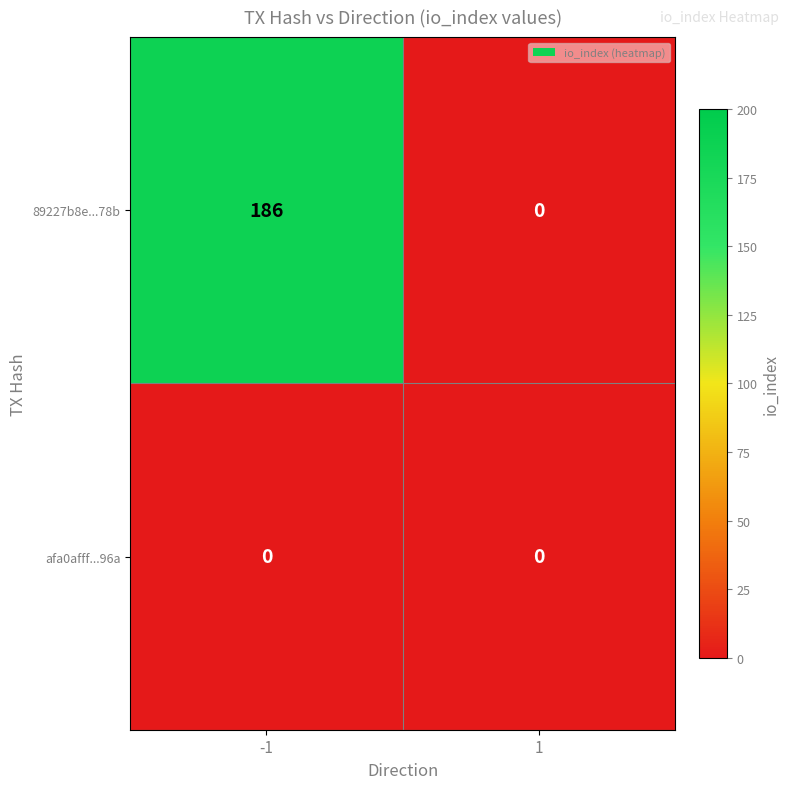

What is the total value across all series at -1?

186